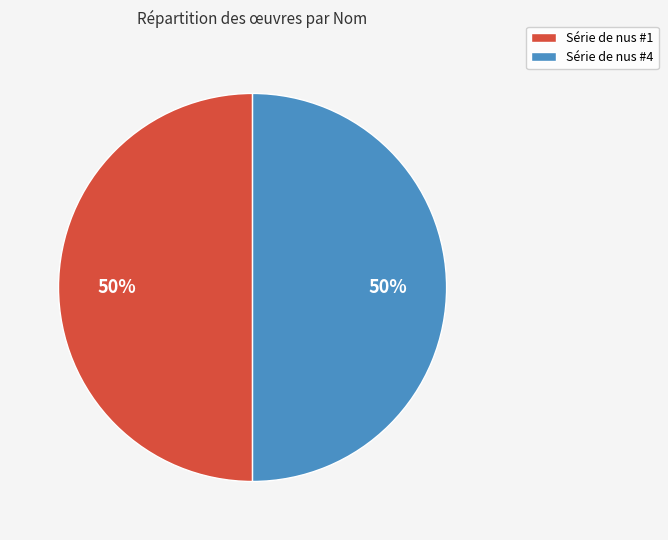

The Série de nus #1 slice represents 65% of the pie. True or false?

False